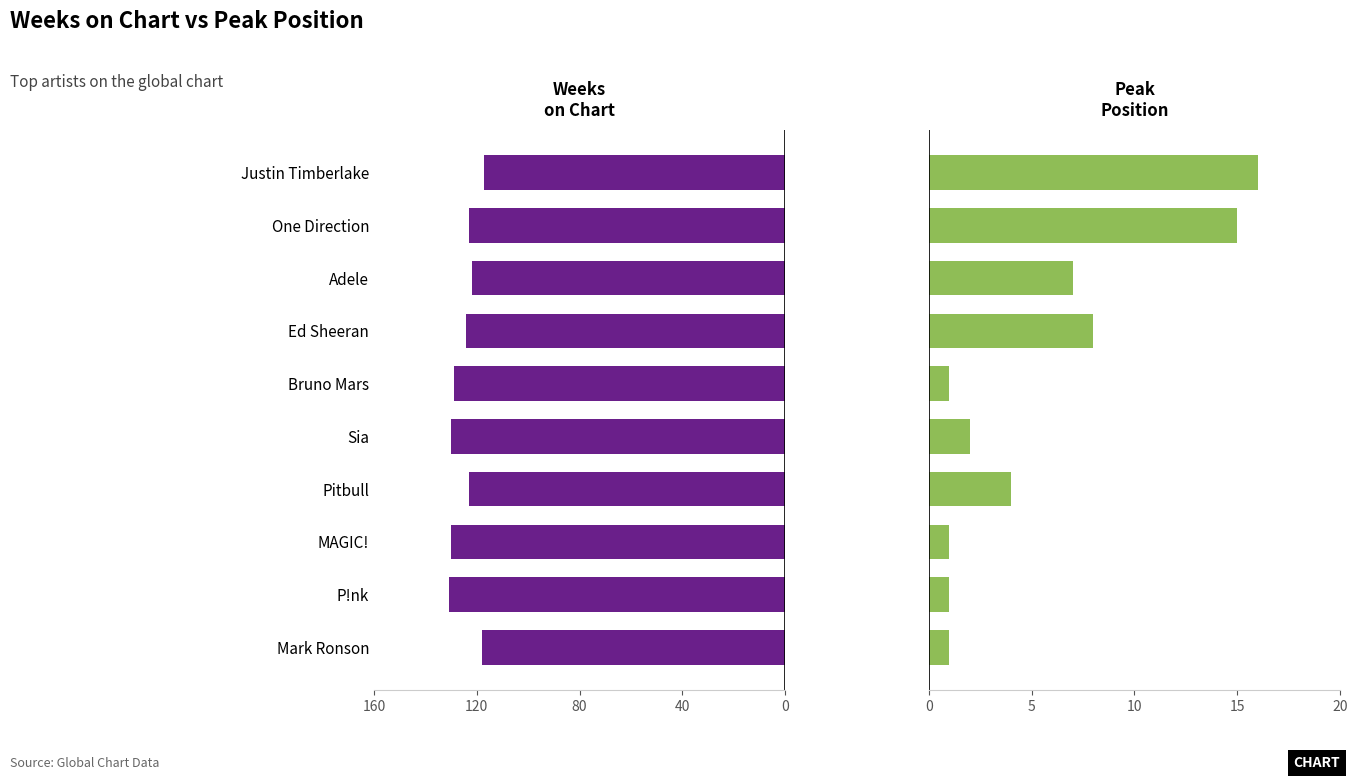

What is the sum of the Weeks on Chart values at P!nk and Mark Ronson?

249